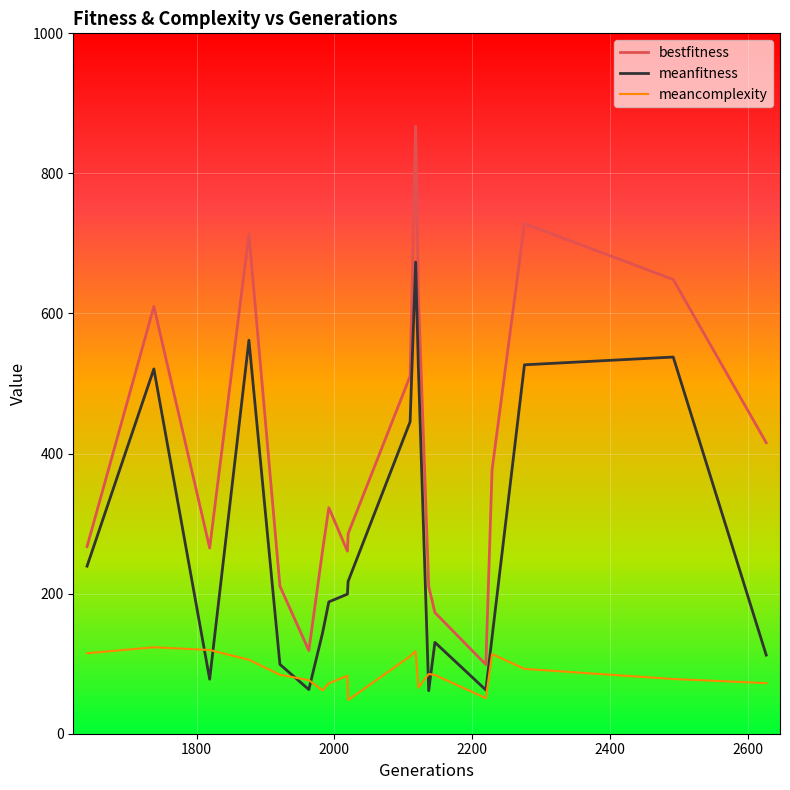

Rank the series by their maximum value, from lowest to highest.

meancomplexity, meanfitness, bestfitness